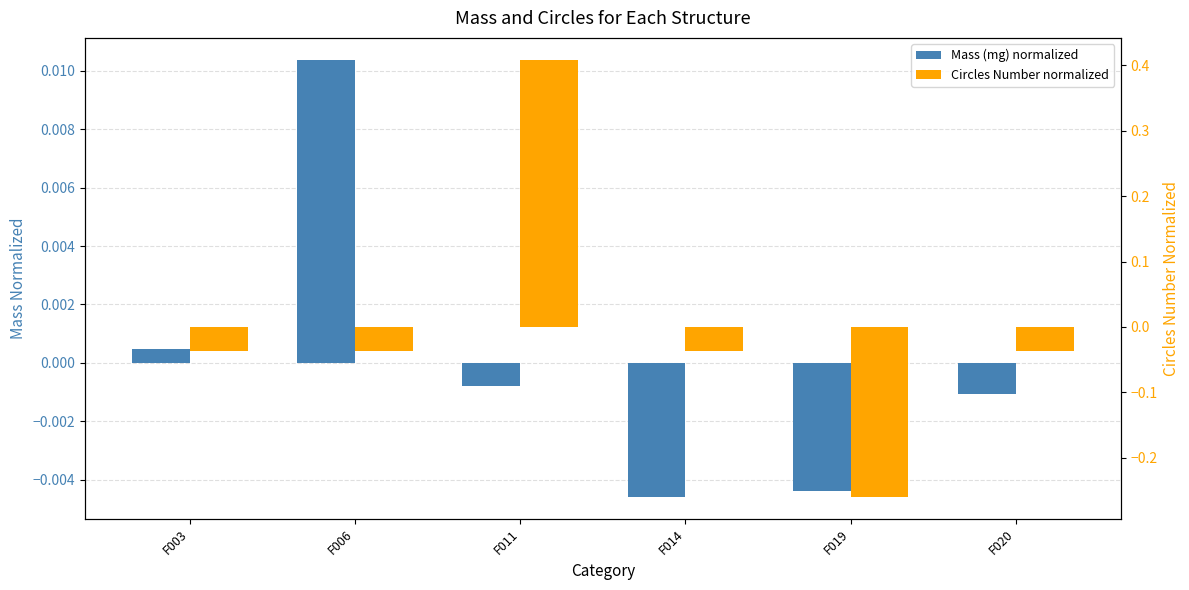

At F020, list the series in order from smallest to largest.

Circles Number normalized, Mass (mg) normalized